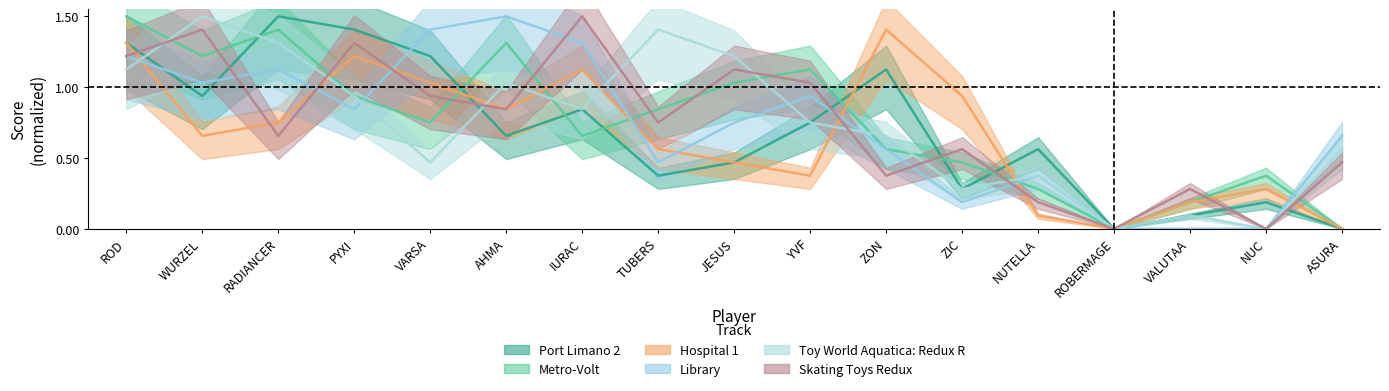

What is the label of the 5th point from the left?

VARSA